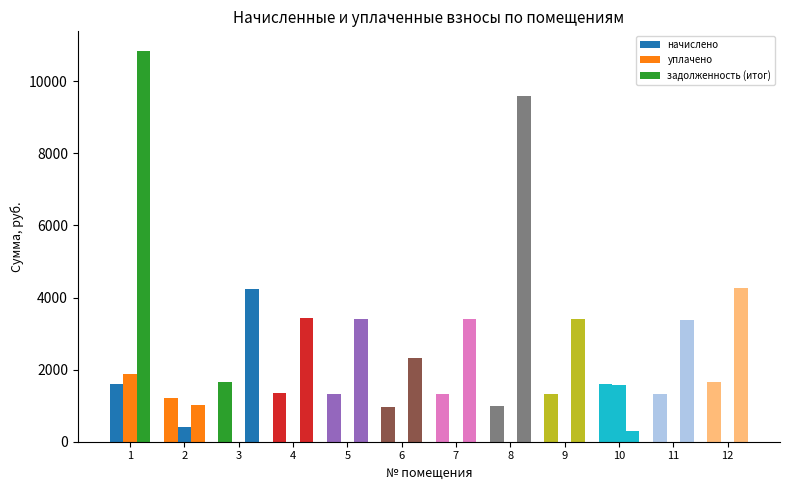

At which category is the sum across all series the highest?

1